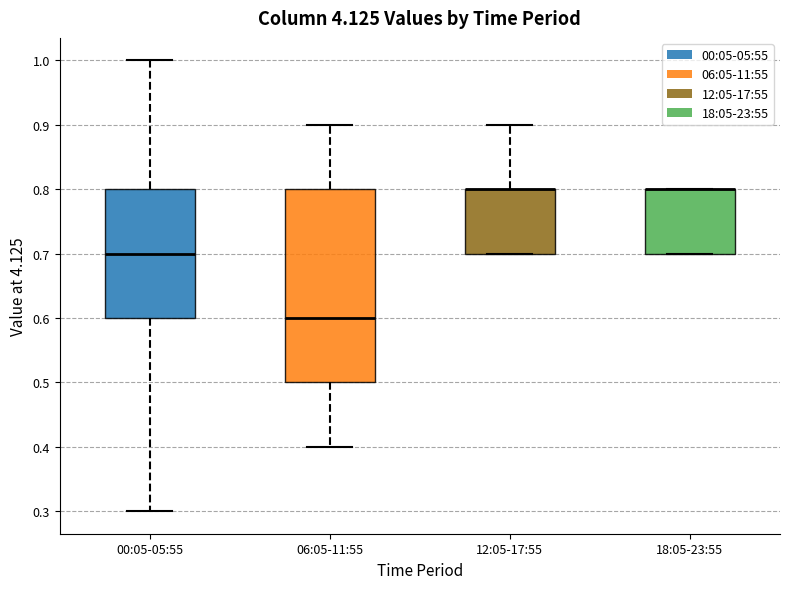

Where is the upper edge of the box for 18:05-23:55 on the y-axis? The values are not printed on the chart, so give them approximately, as read against the axis.

0.8